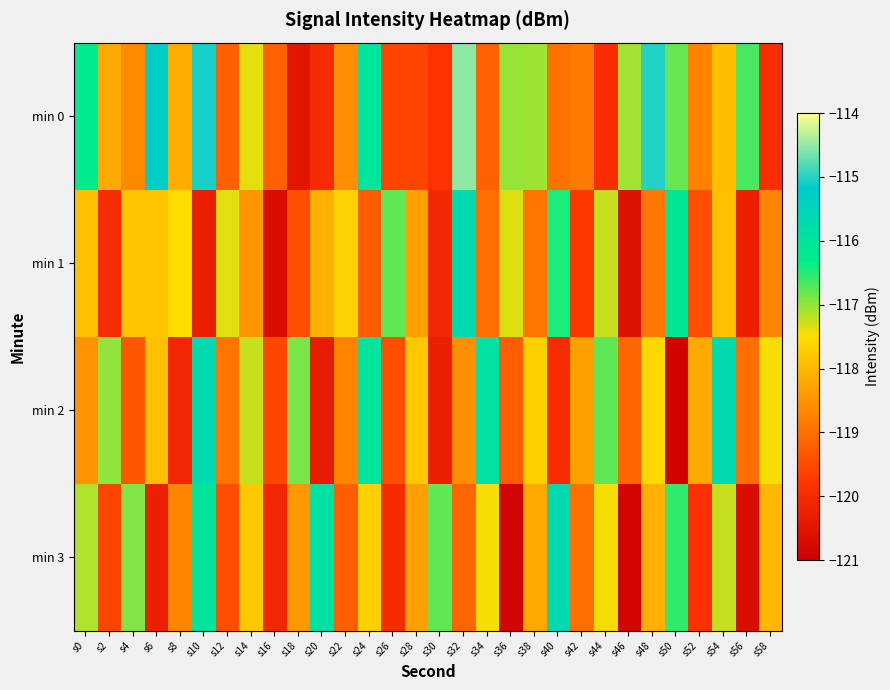

At which category does the chart reach its peak across all series?

s32